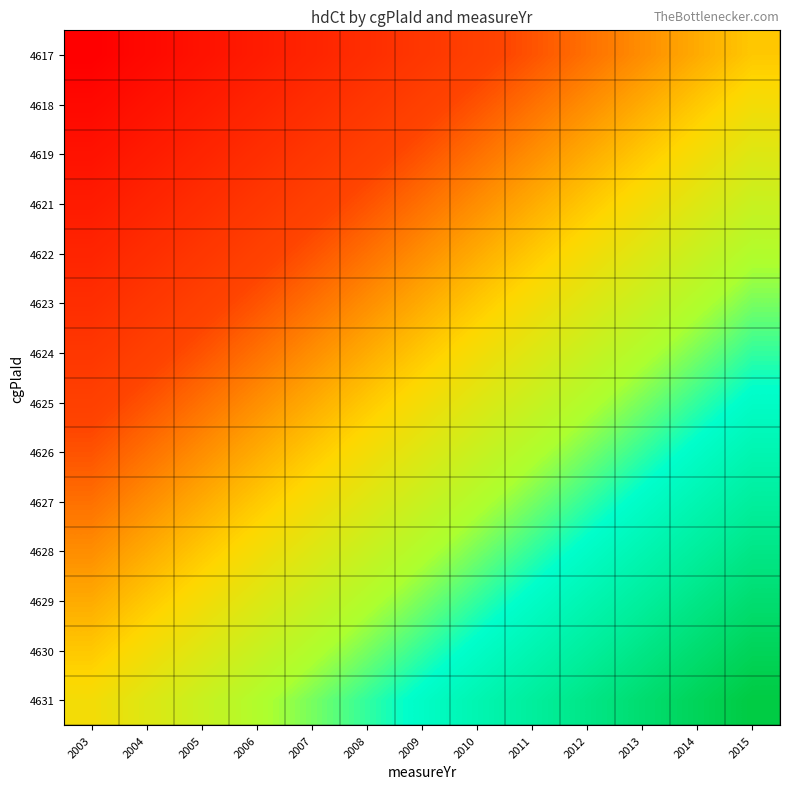

Which label corresponds to the largest value in the chart?

2015